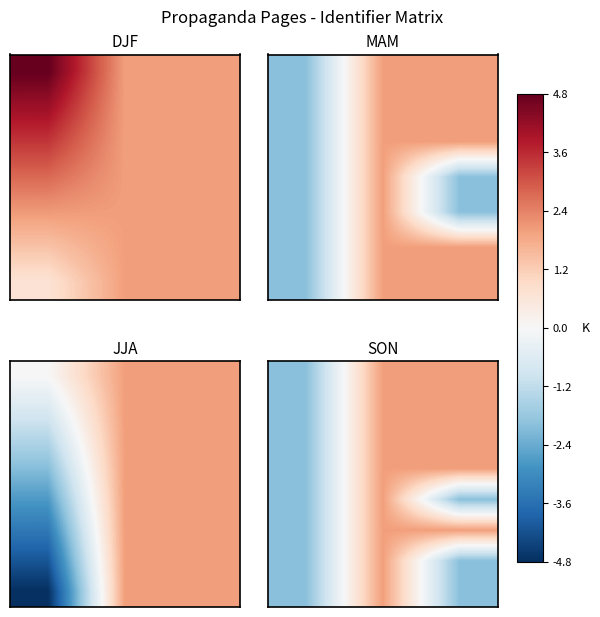

At which category does the chart reach its peak across all series?

1